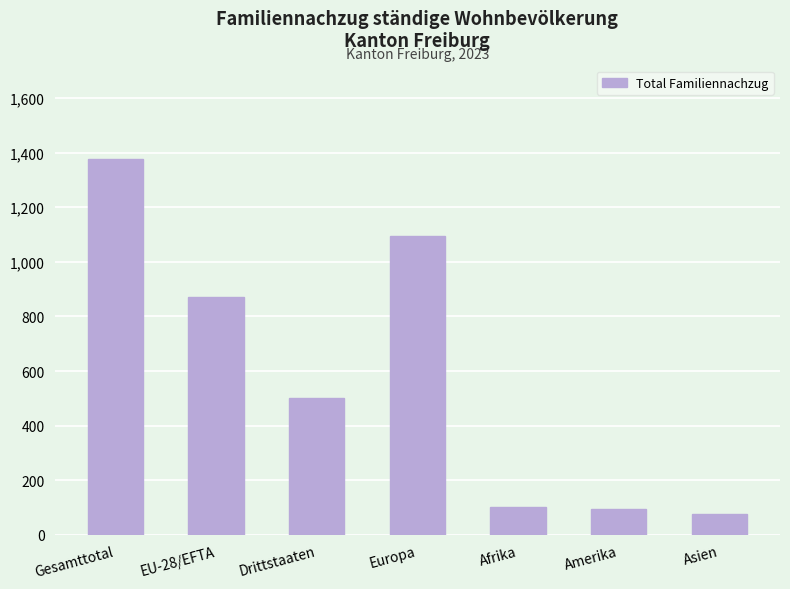

The value at Gesamttotal is 2007. True or false?

False